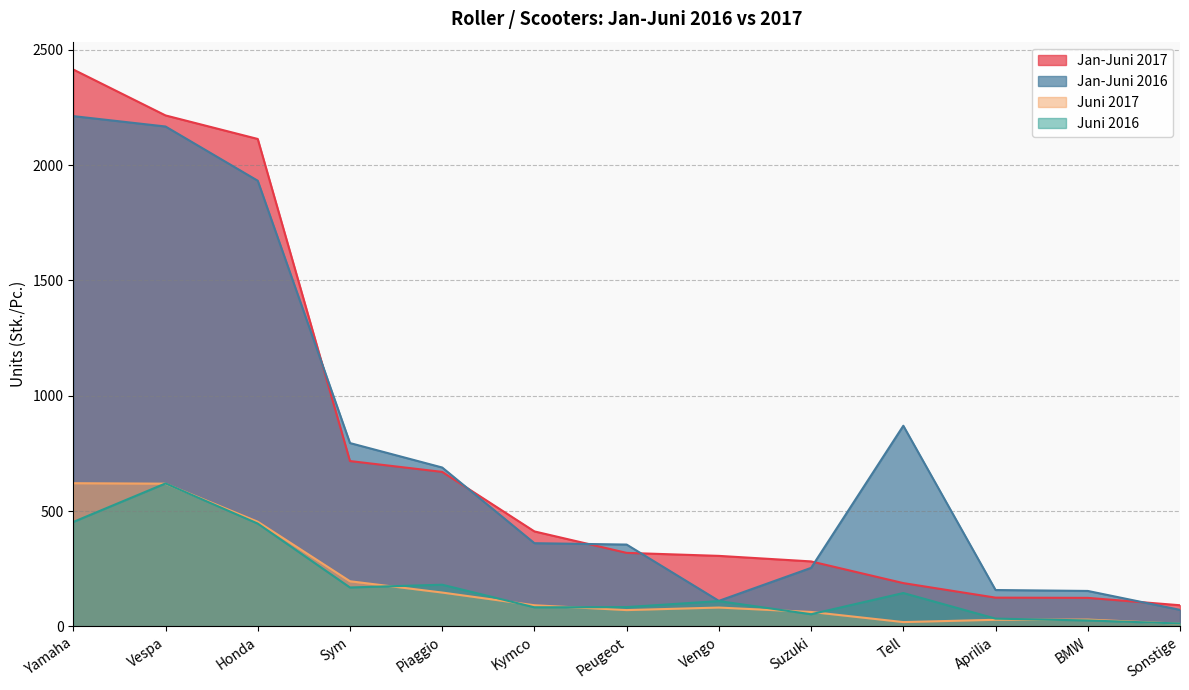

True or false: Juni 2017 and Jan-Juni 2016 cross at least once.

False